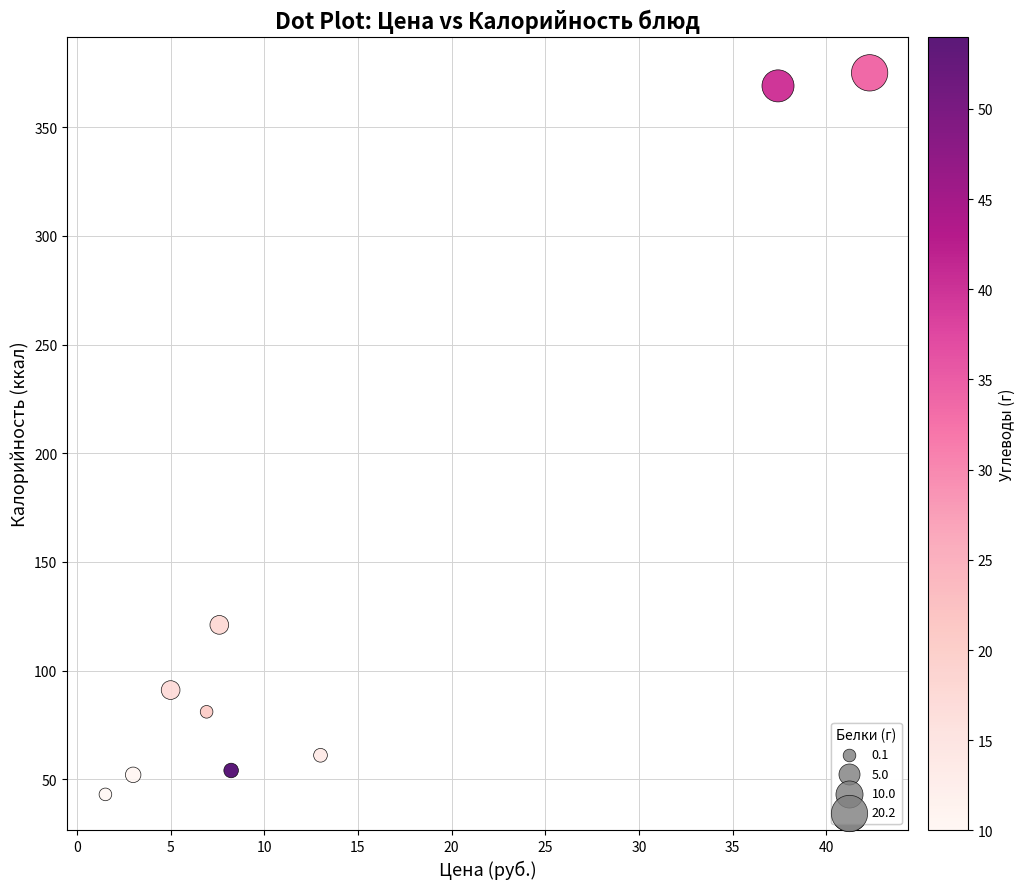

What Y value in the scatter plot is closest to 209?

121